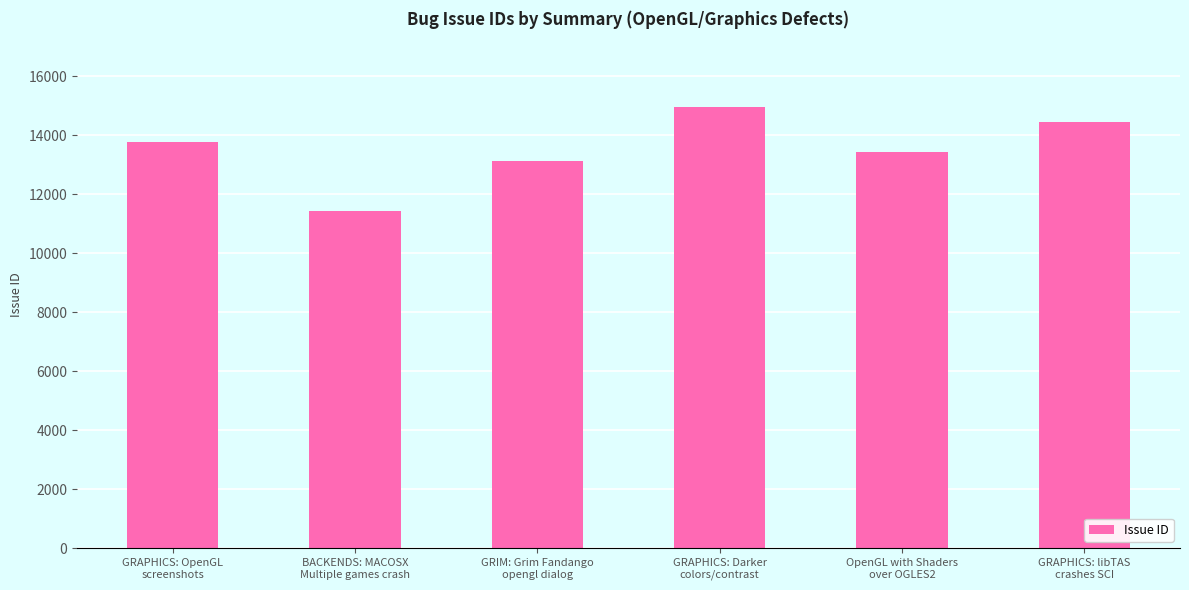

What is the ratio of the value at GRAPHICS: Darker
colors/contrast to the value at OpenGL with Shaders
over OGLES2?

1.1